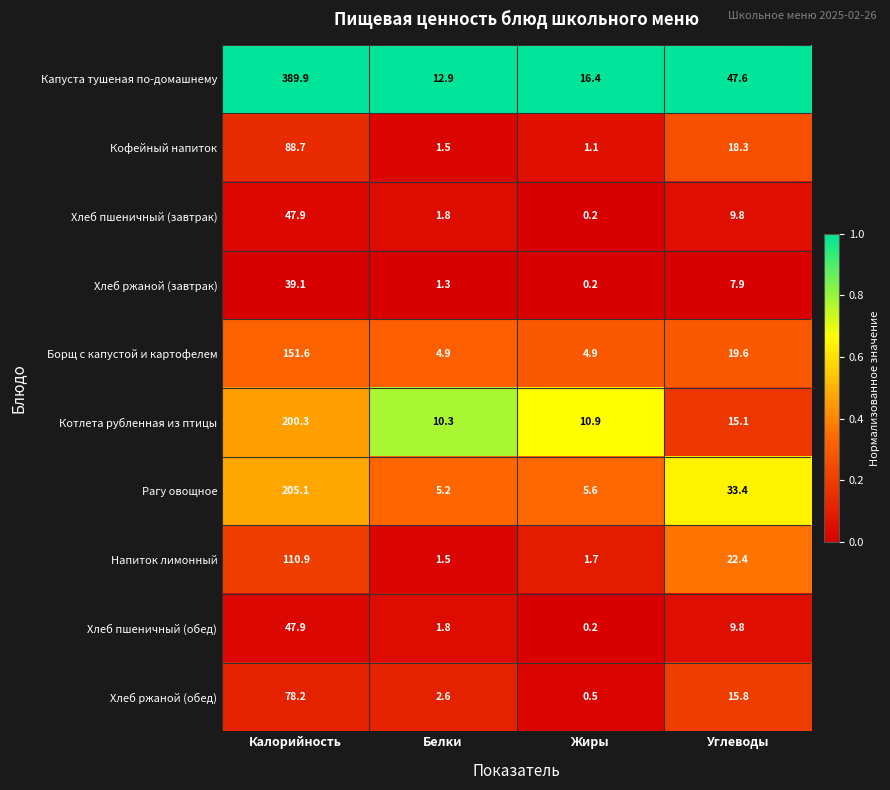

At how many categories does at least one series exceed 0?

4